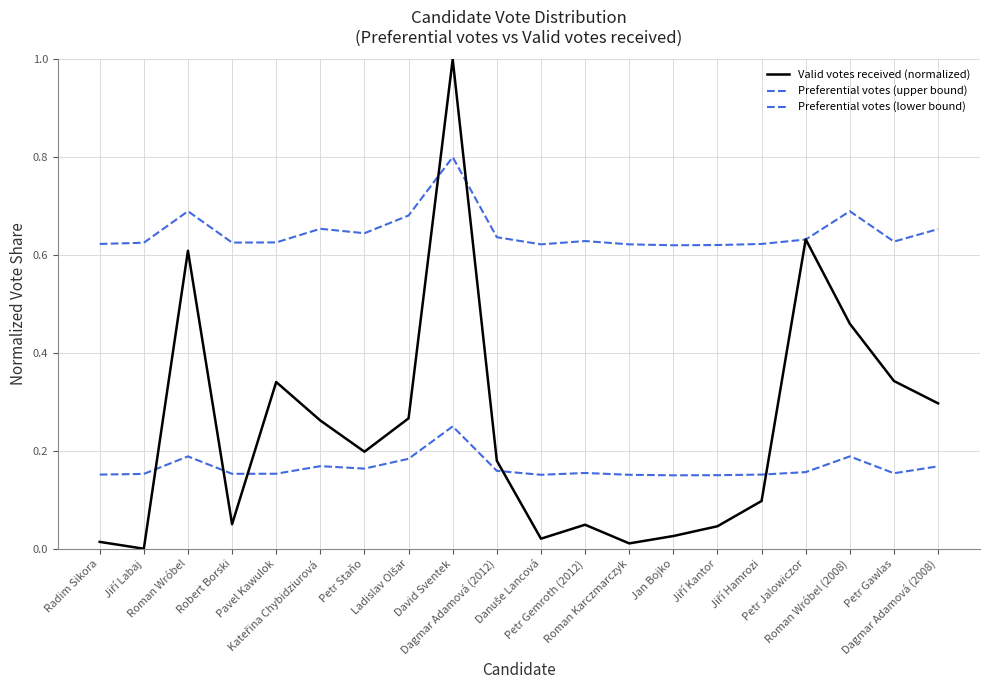

How many lines are shown in the chart?

3